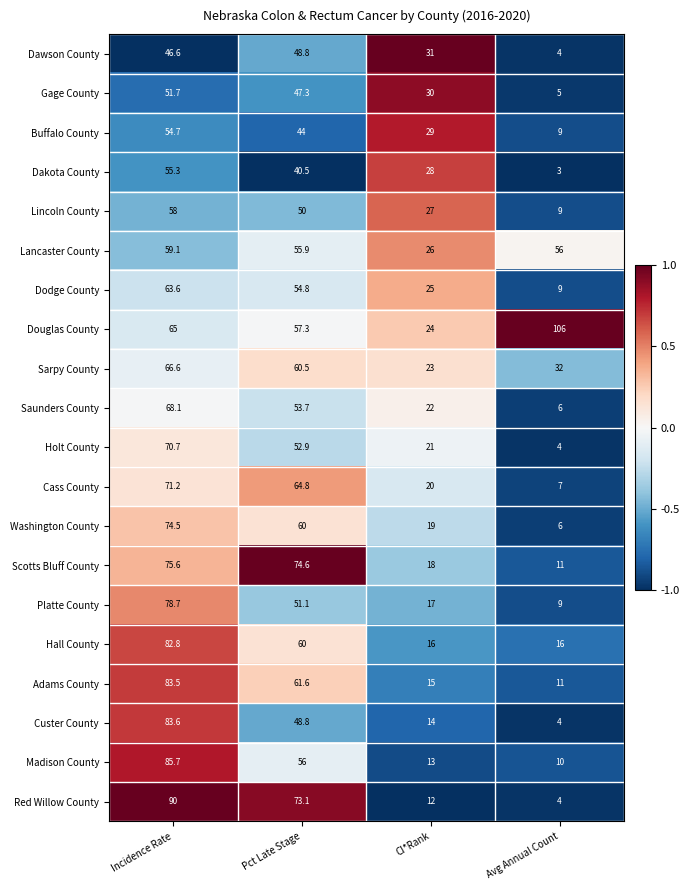

Count the number of data series in this chart.

20